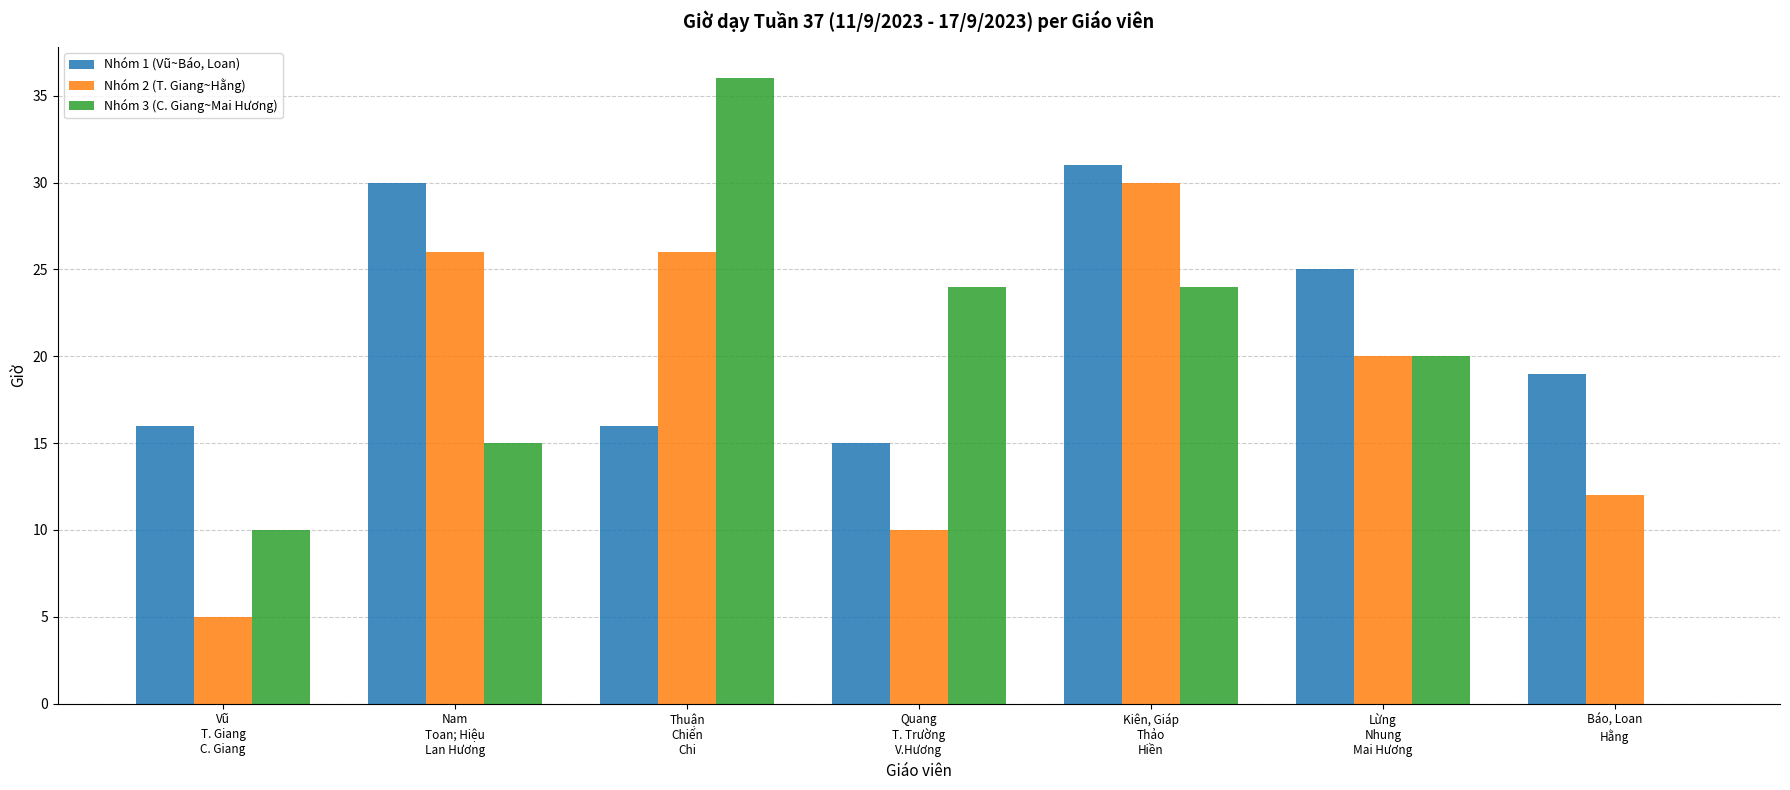

The value of Nhóm 1 (Vũ~Báo, Loan) at Lừng
Nhung
Mai Hương is 16. True or false?

False